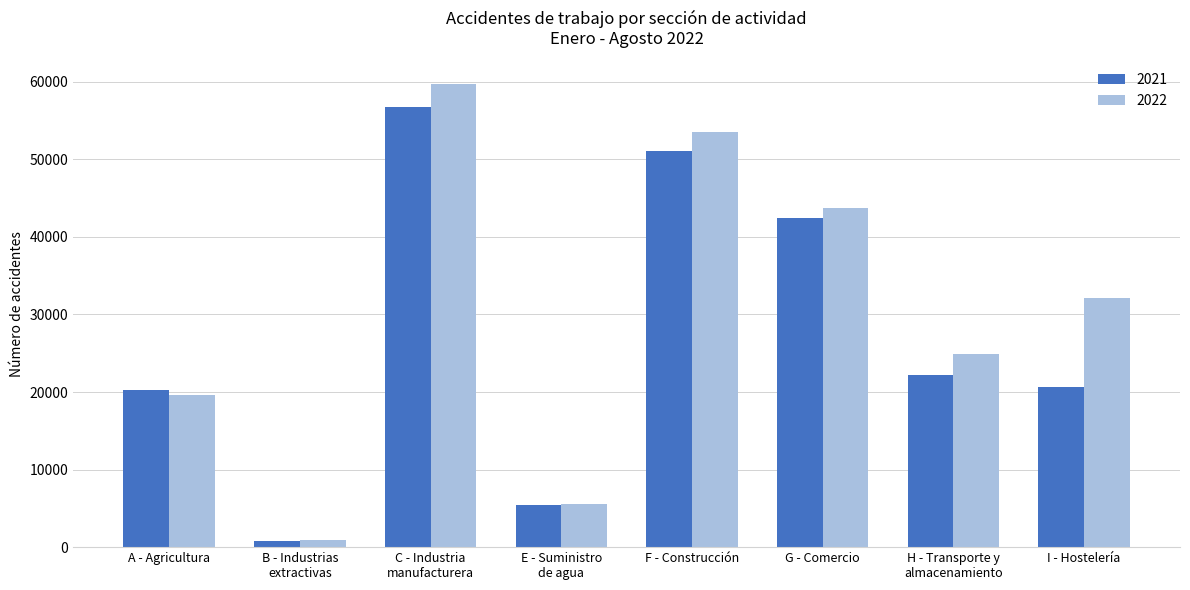

Which series has the largest range (max minus min)?

2022